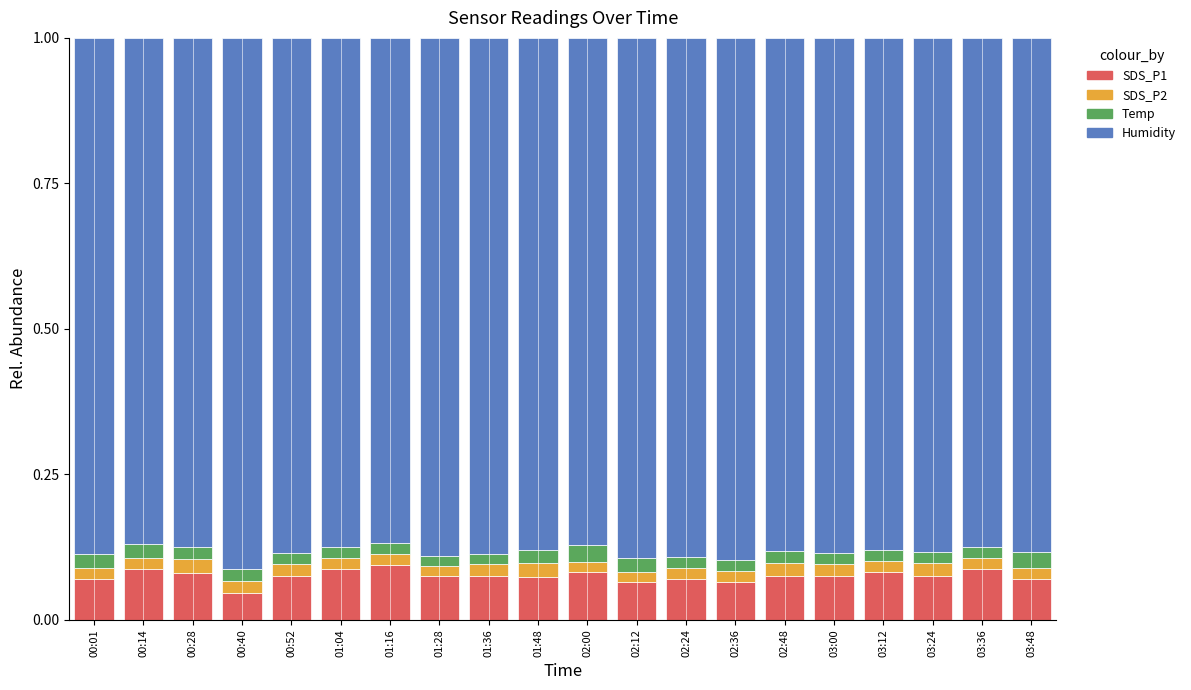

Is it true that SDS_P1 equals 0.1 at 03:12?

True